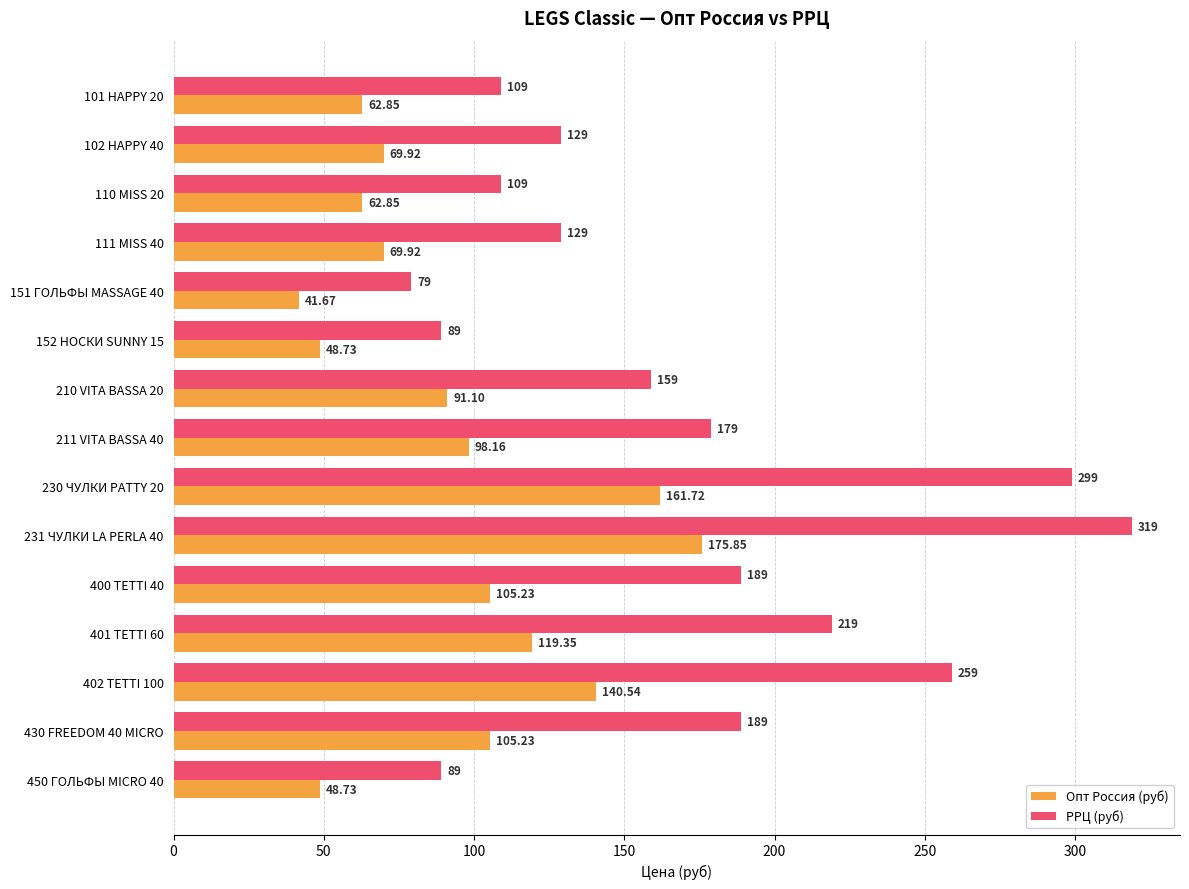

At which label does Опт Россия (руб) reach its minimum?

151 ГОЛЬФЫ MASSAGE 40